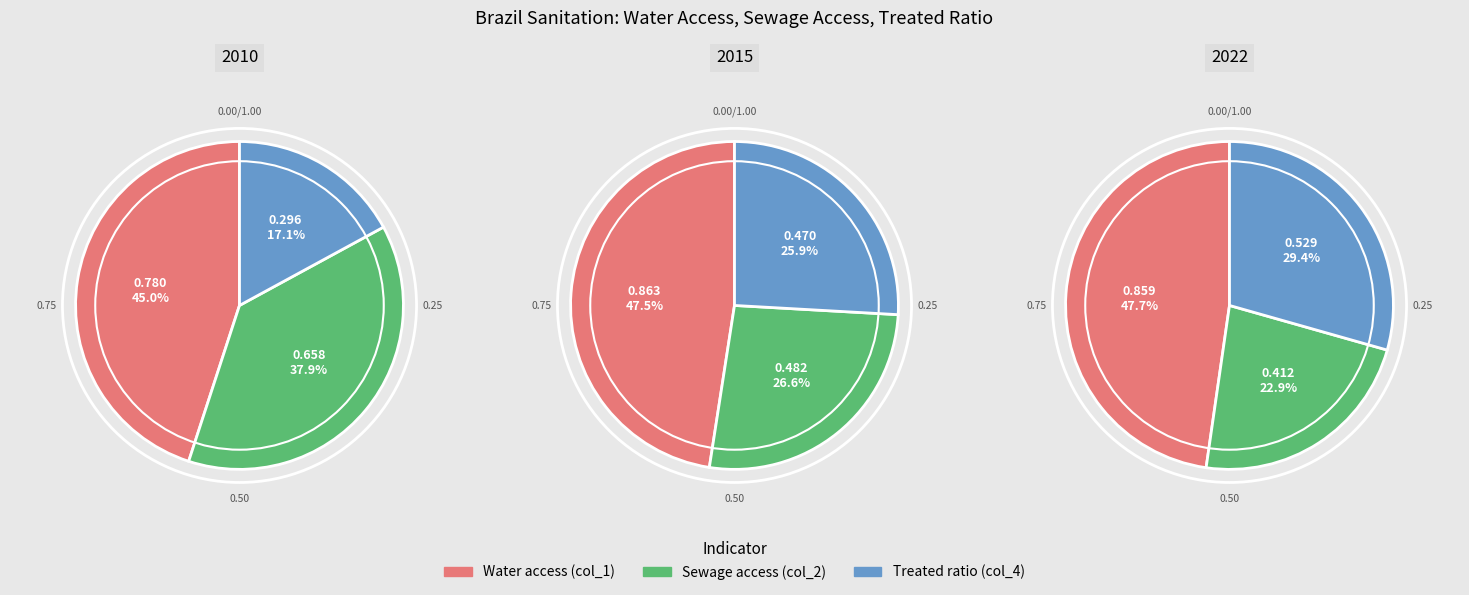

Is it true that 2020 is 2% of the pie?

False